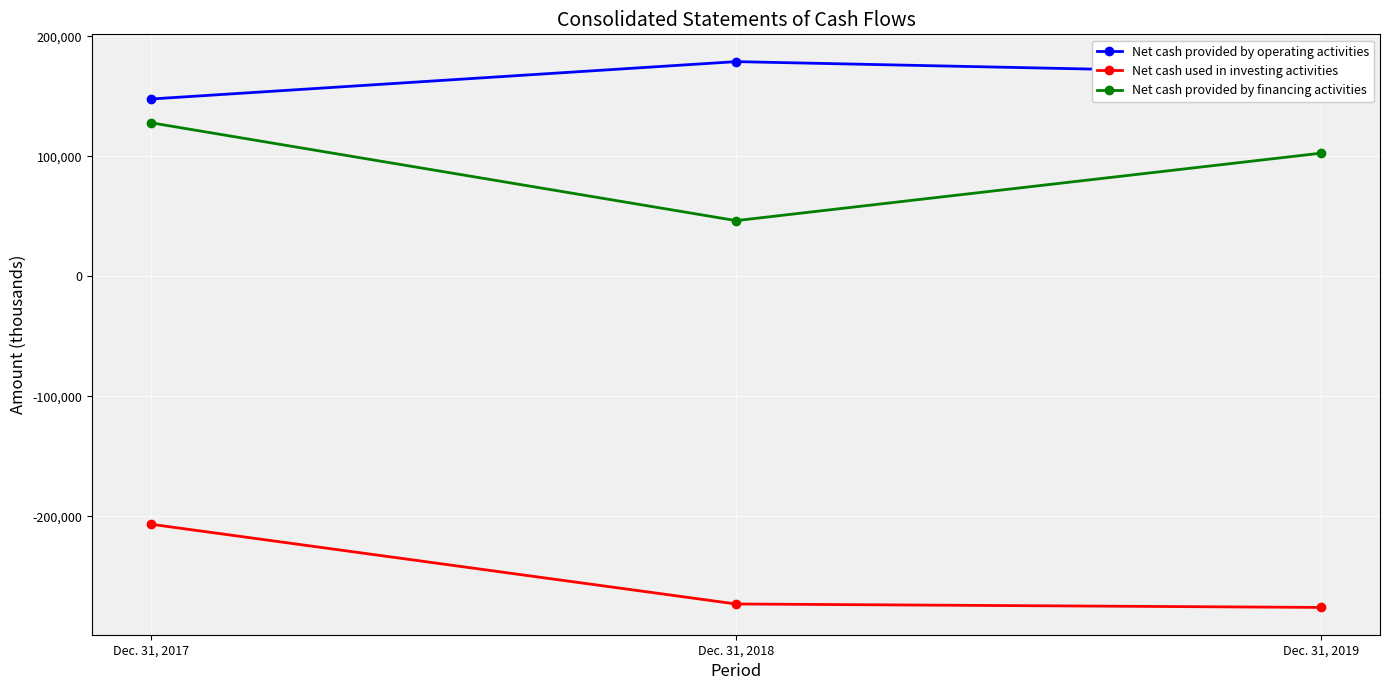

What are all the series names shown in the legend?

Net cash provided by operating activities, Net cash used in investing activities, Net cash provided by financing activities